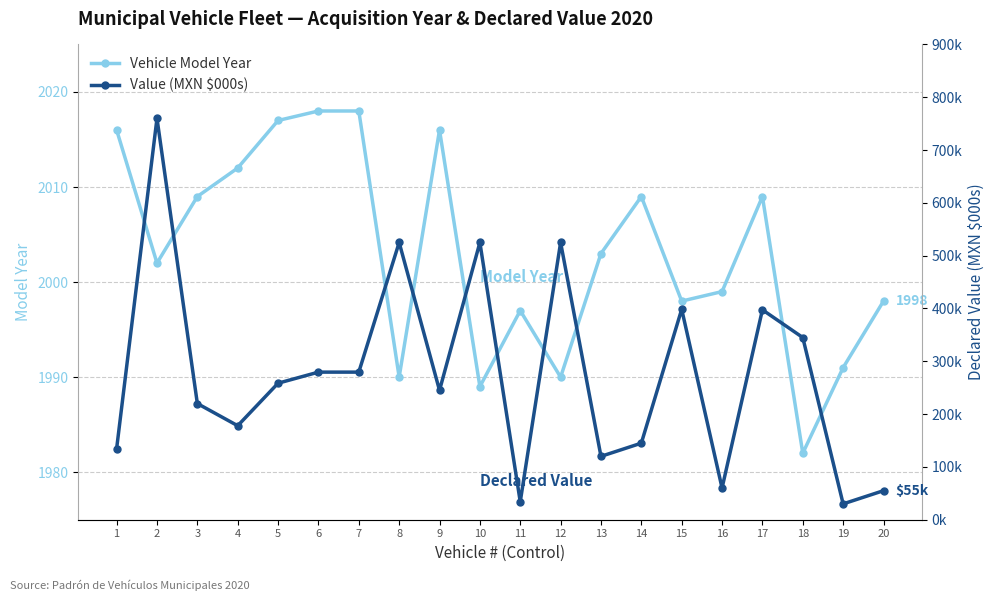

Rank the series at 16 from highest to lowest value.

Vehicle Model Year, Value (MXN $000s)